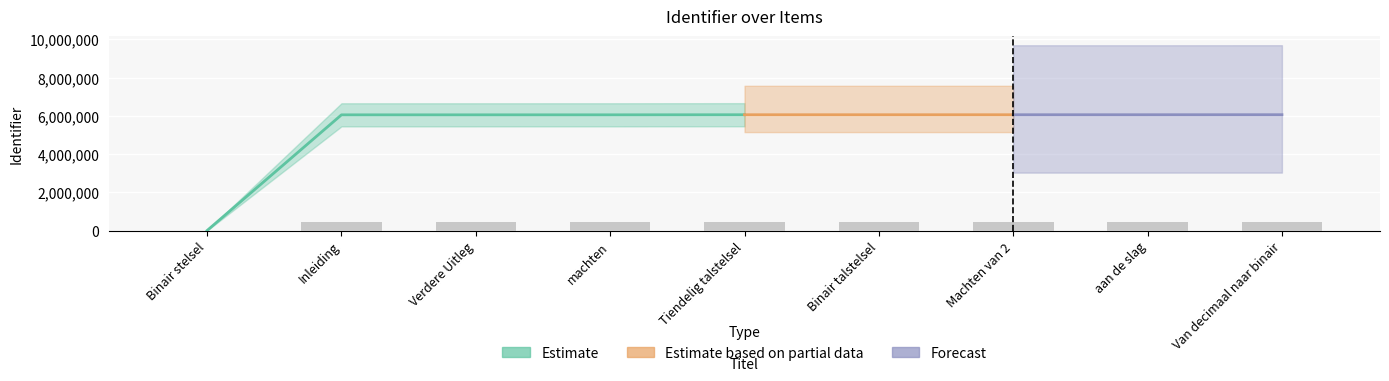

Which category has the lowest value in the Identifier_mid series?

Binair stelsel